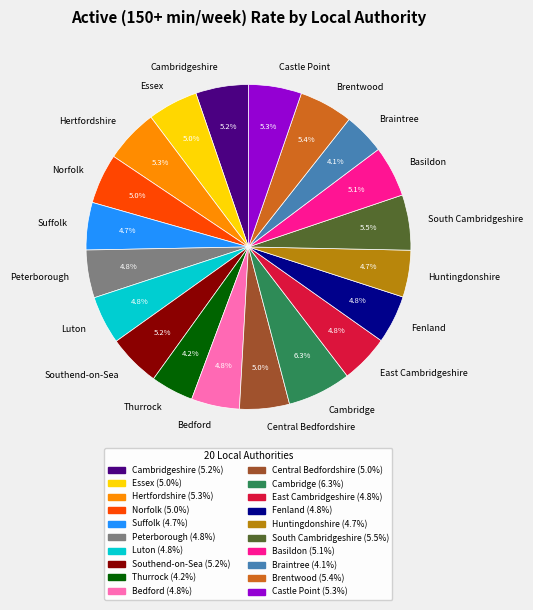

Does Suffolk account for over 50% of the chart?

No